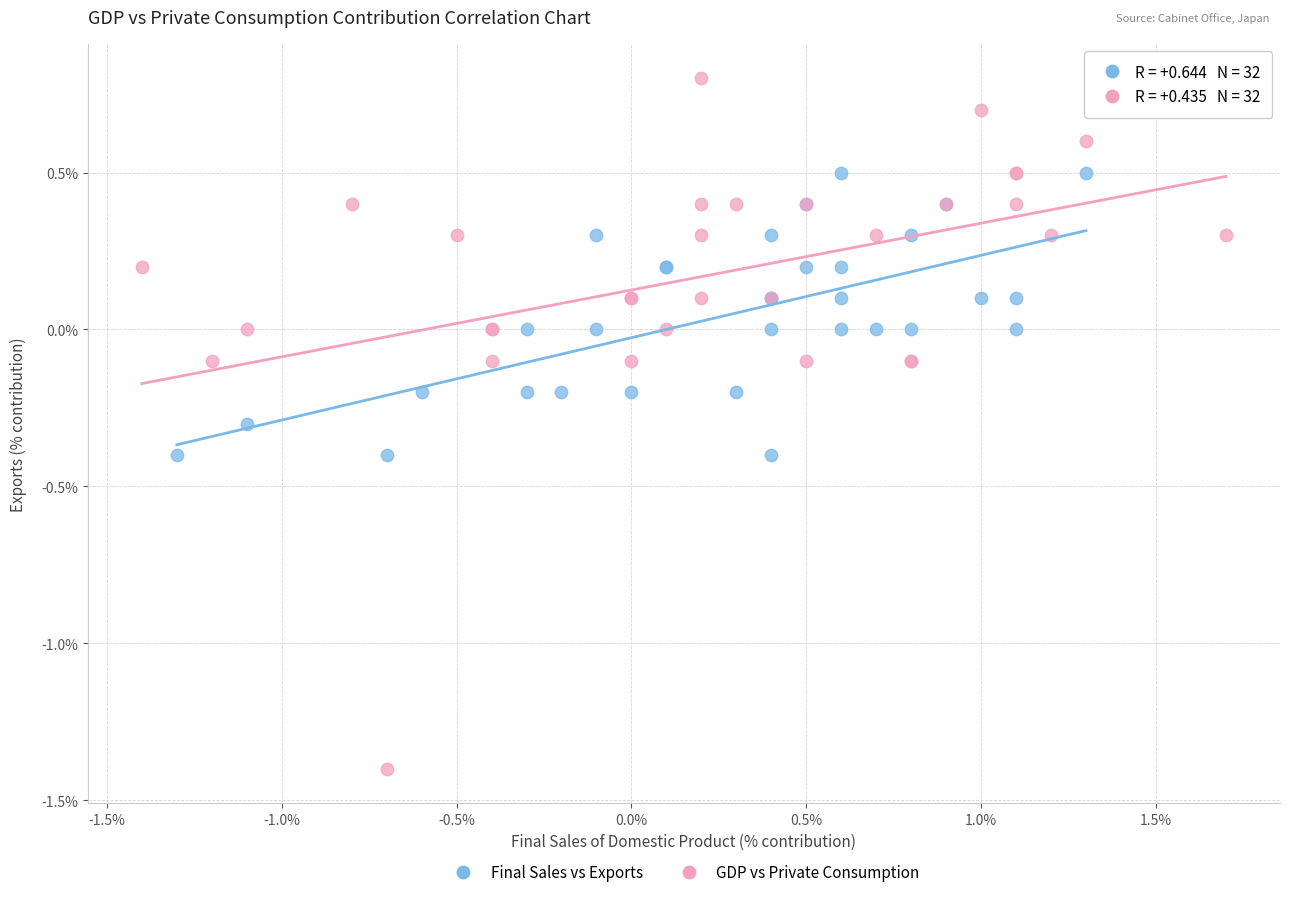

Which series contains the lowest Y value?

GDP vs Private Consumption